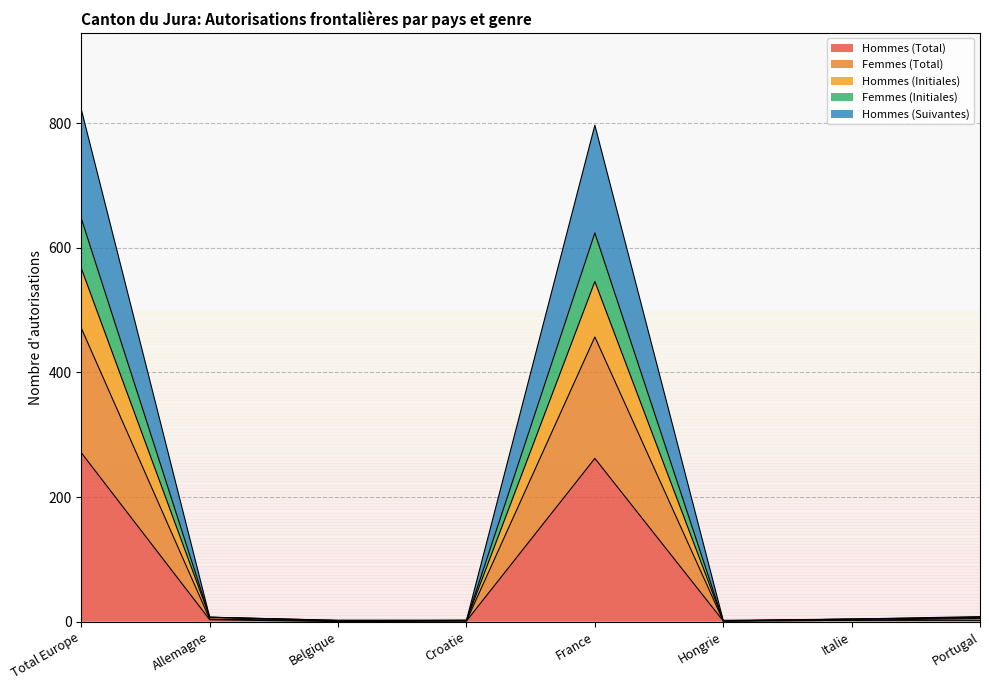

What is the difference between the Hommes (Suivantes) values at Allemagne and Hongrie?

6